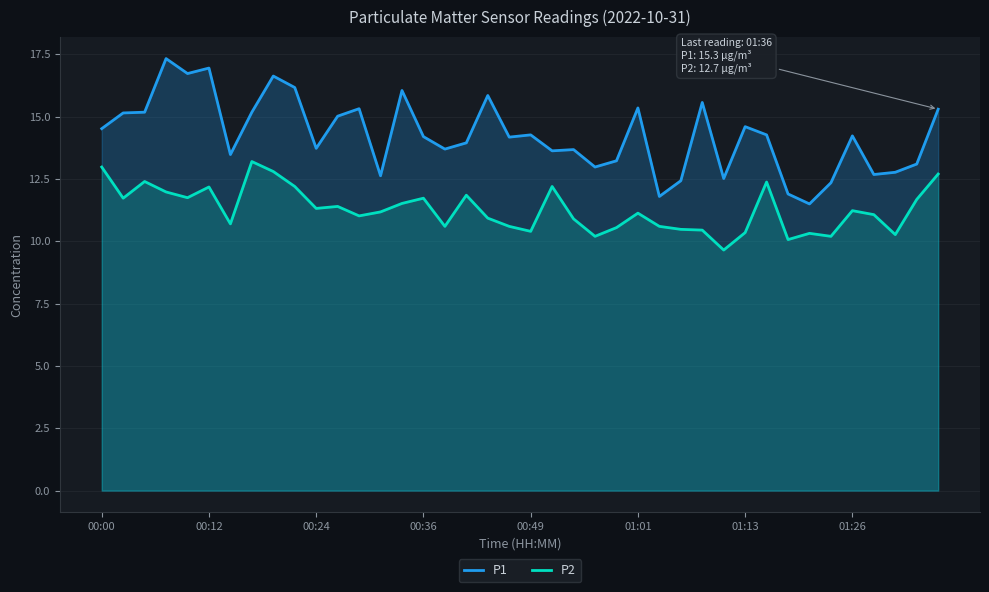

What is the sum of all P1 values?

570.1